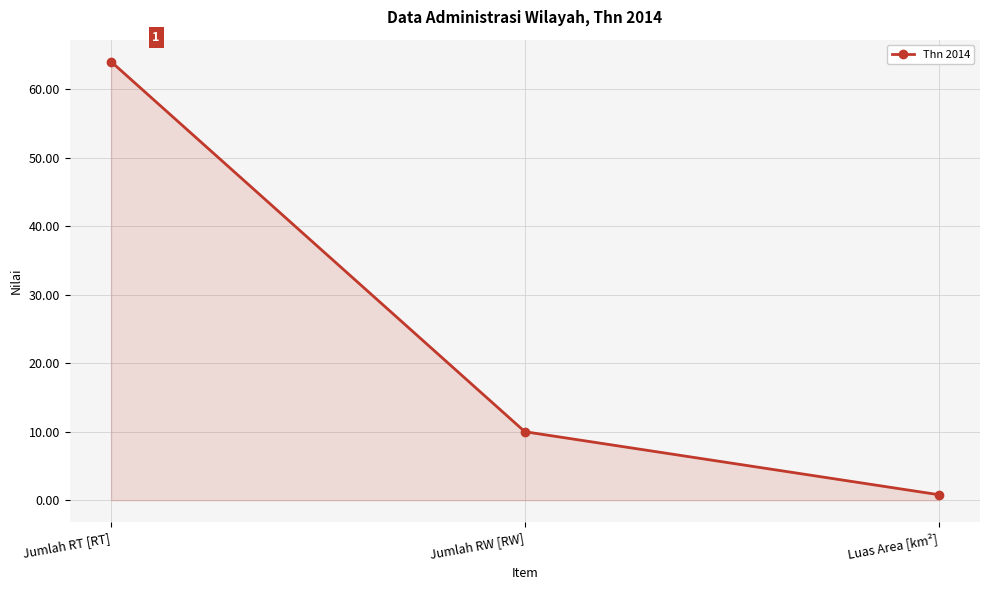

Where does the data first go above 10?

Jumlah RT [RT]